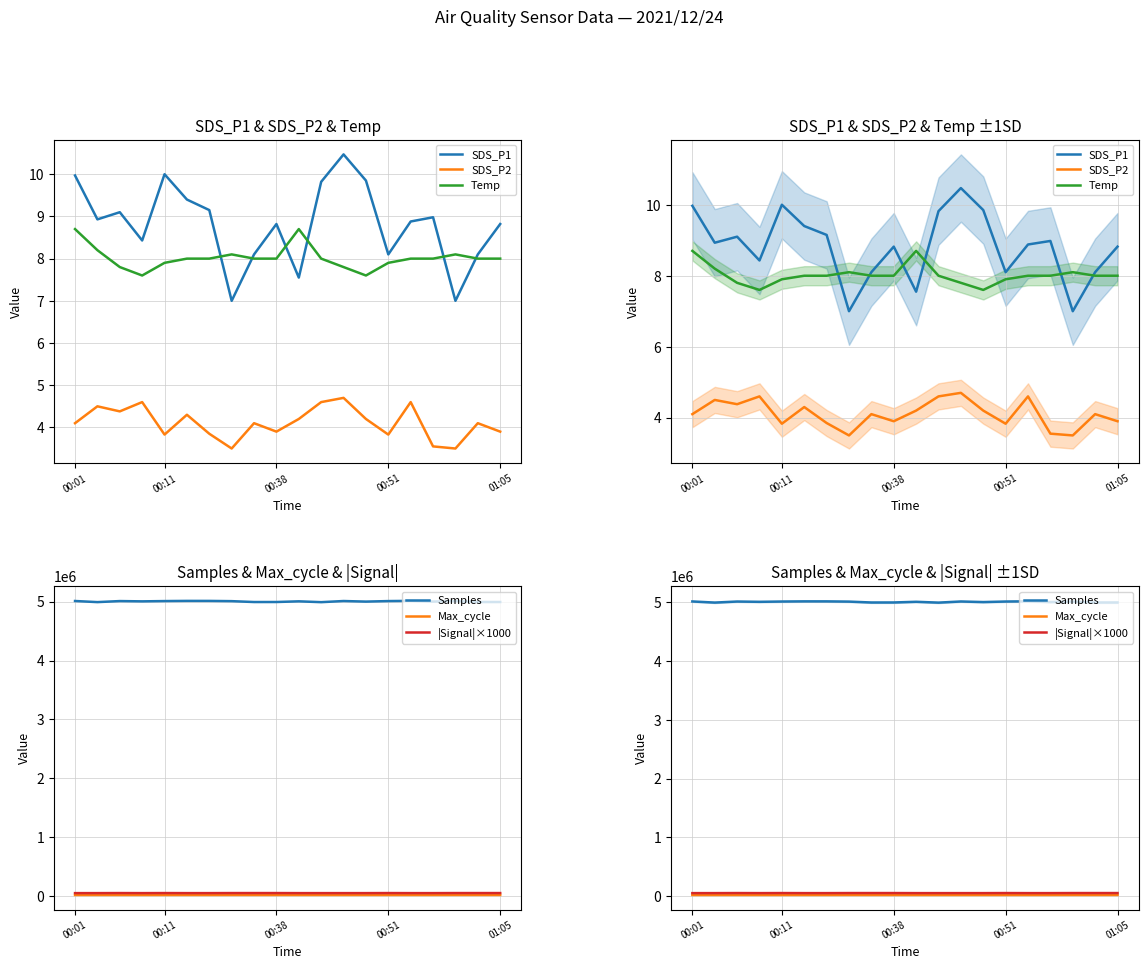

What are all the series names shown in the legend?

SDS_P1, SDS_P2, Temp, Samples, Max_cycle, |Signal|×1000